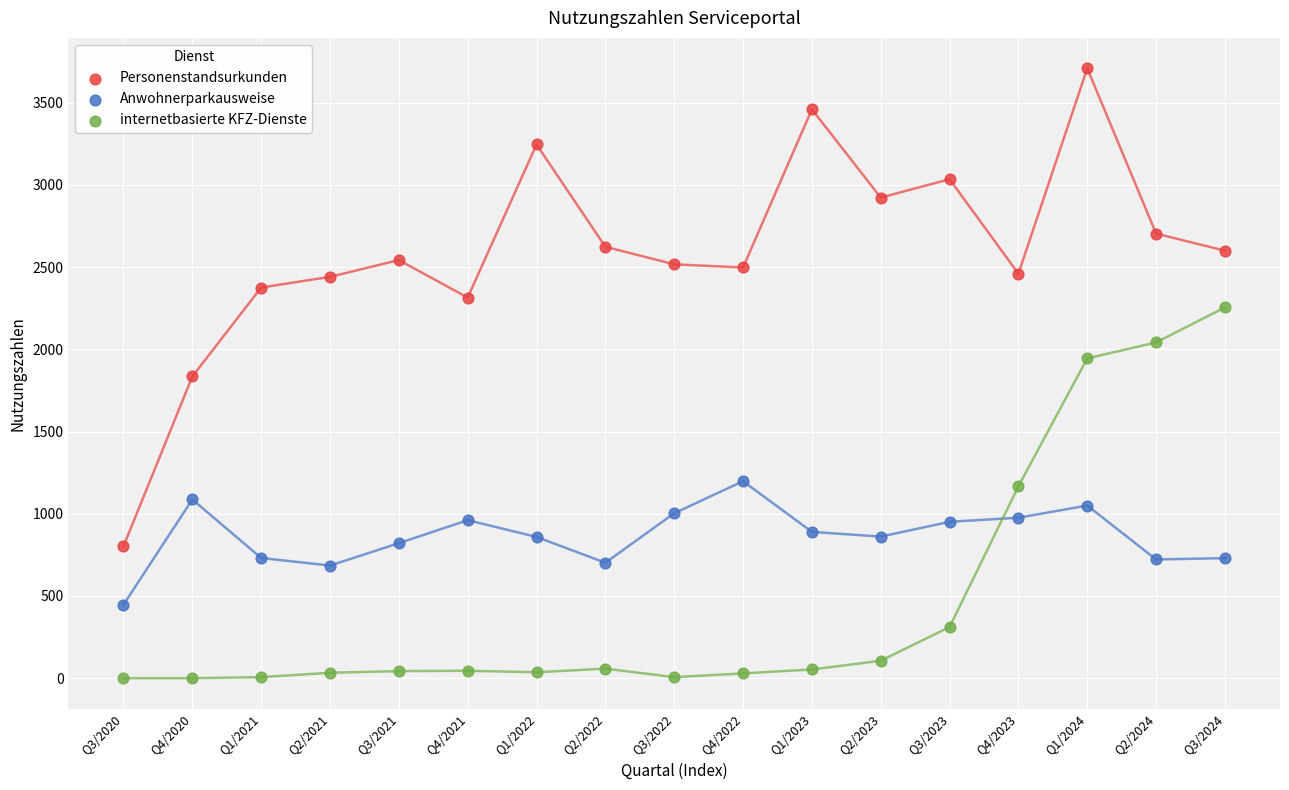

Which series has the largest Y range (max minus min)?

Personenstandsurkunden